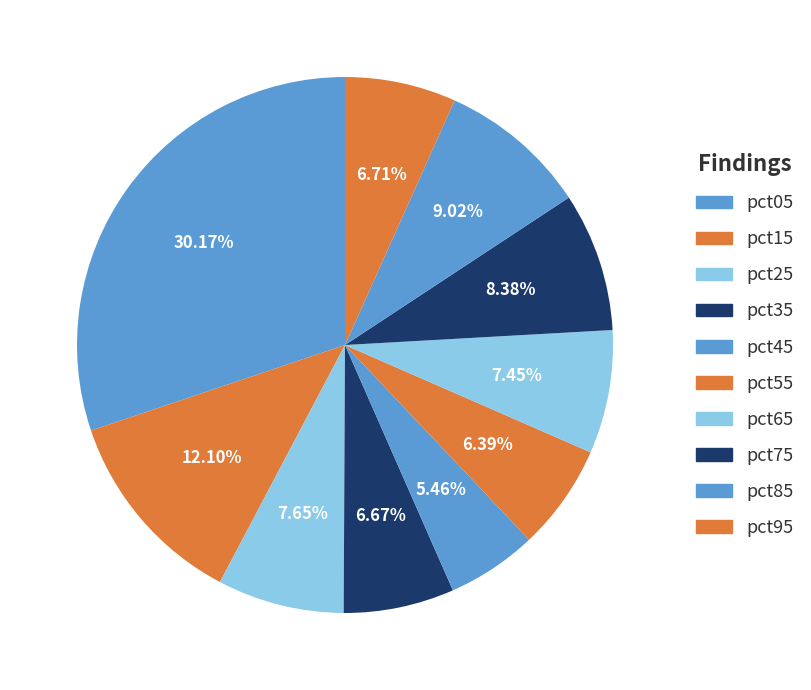

What percentage is the pct65 slice, to the nearest percent?

7%